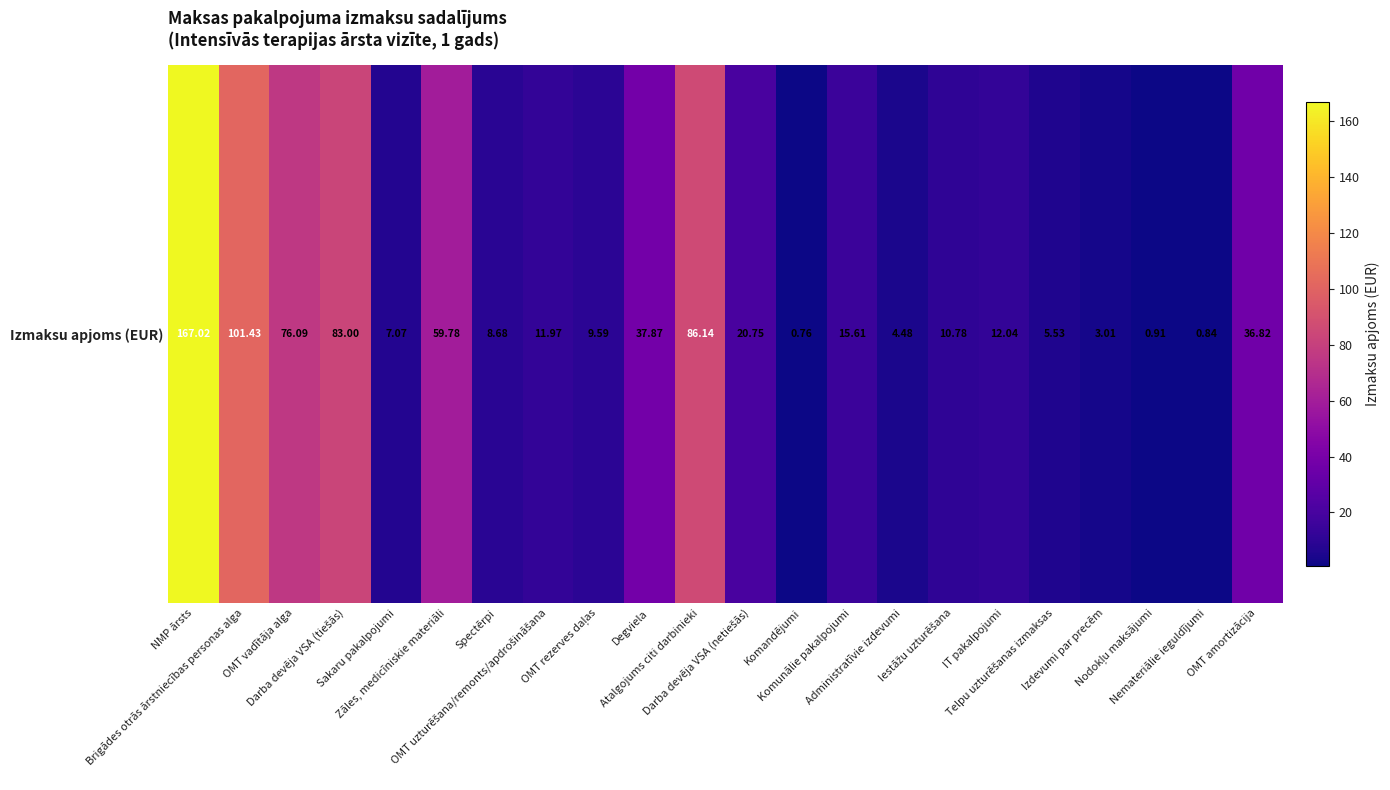

At which label is the value closest to 83?

Darba devēja VSA (tiešās)